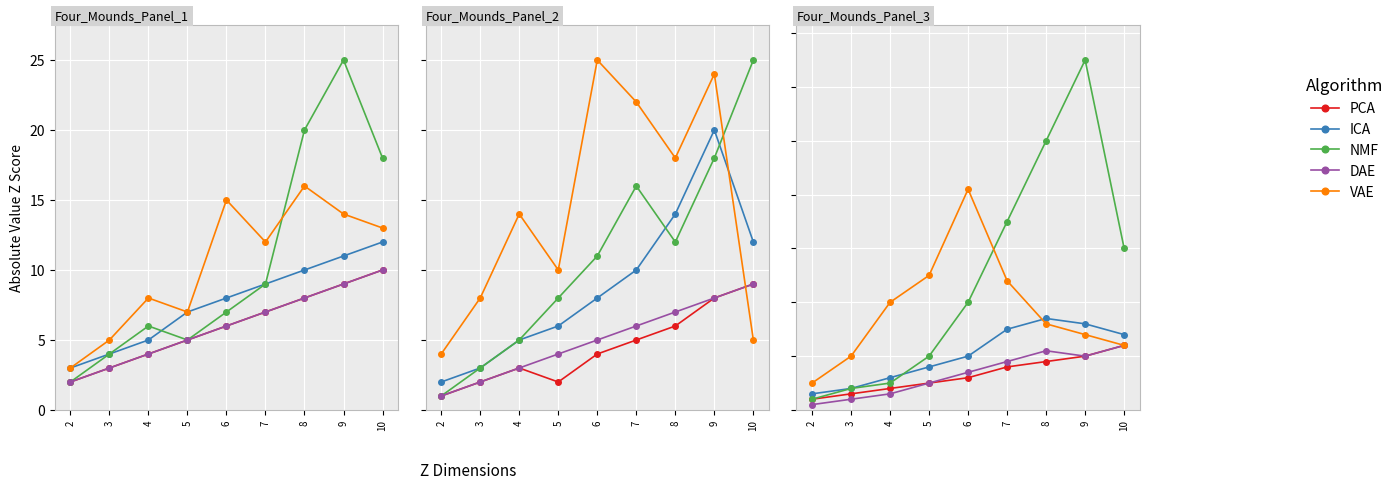

What is the lowest value of the ICA series?

3